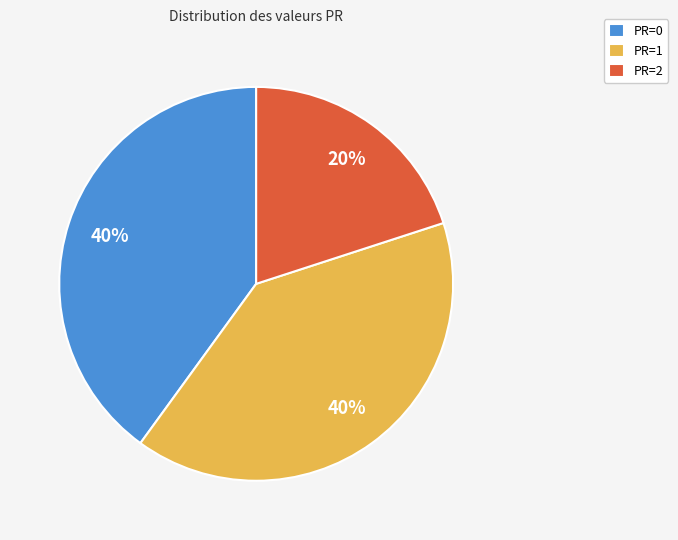

How many segments does this pie chart have?

3